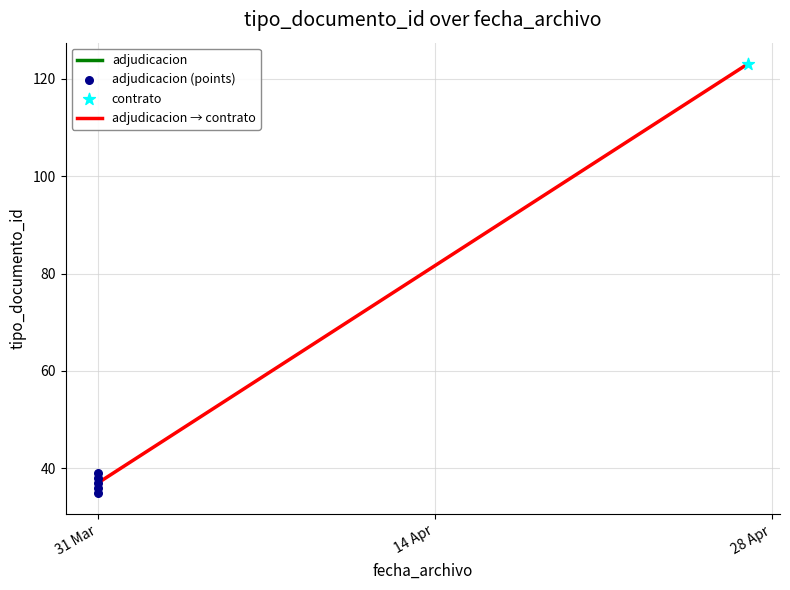

What is the change in value from 31 Mar to 4?

+2